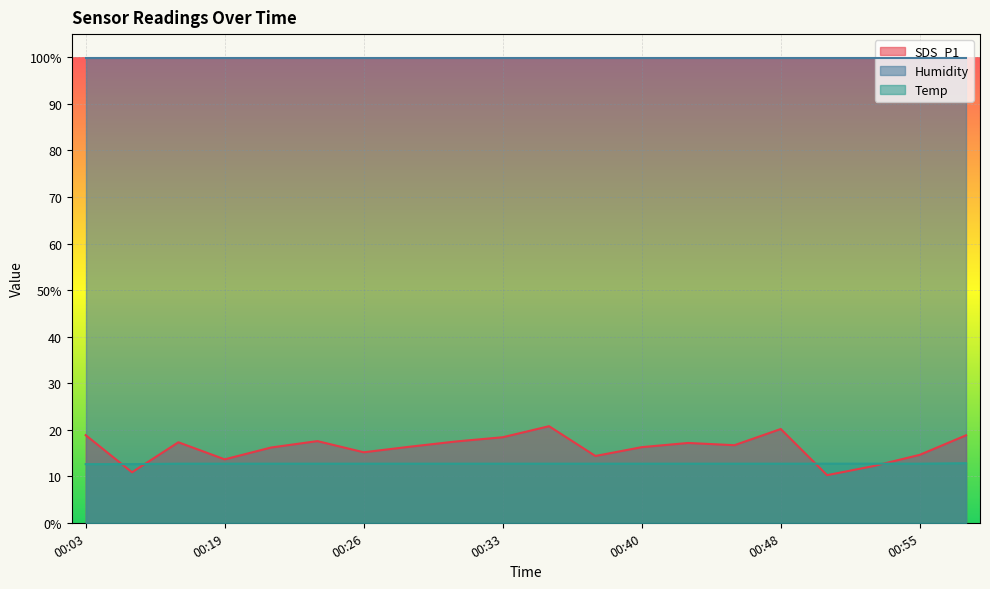

Is it true that Temp equals 12.6 at 00:14?

True